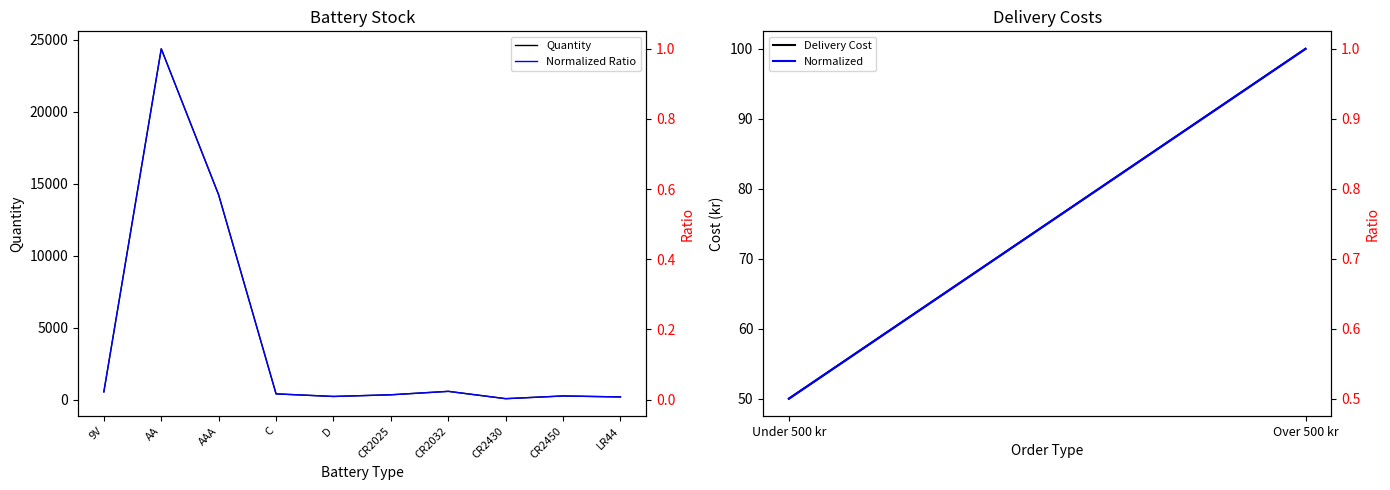

The value at AA is 24384. True or false?

True